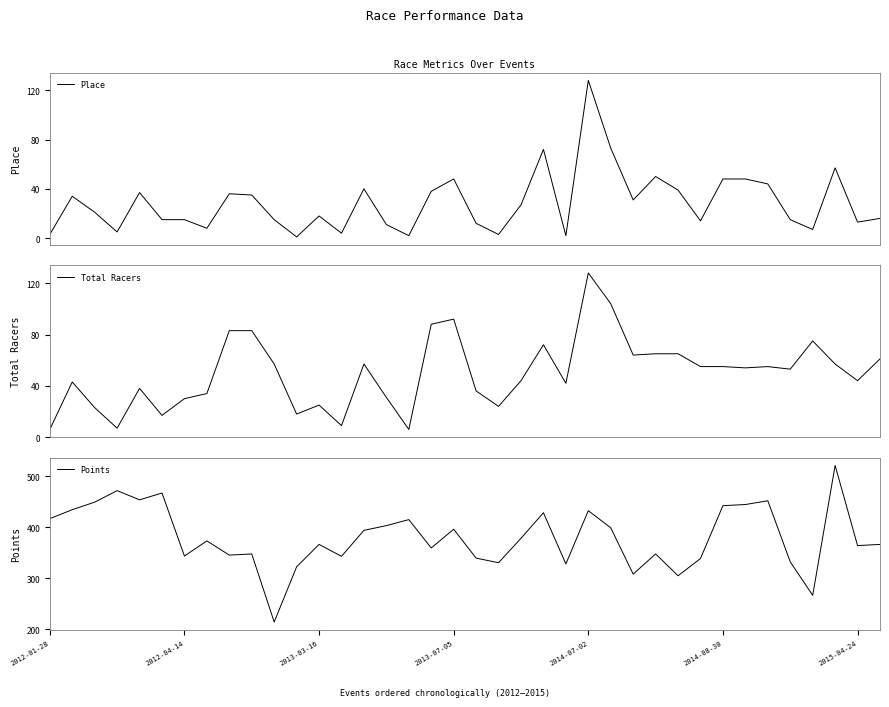

What is the minimum value for Total Racers?

6